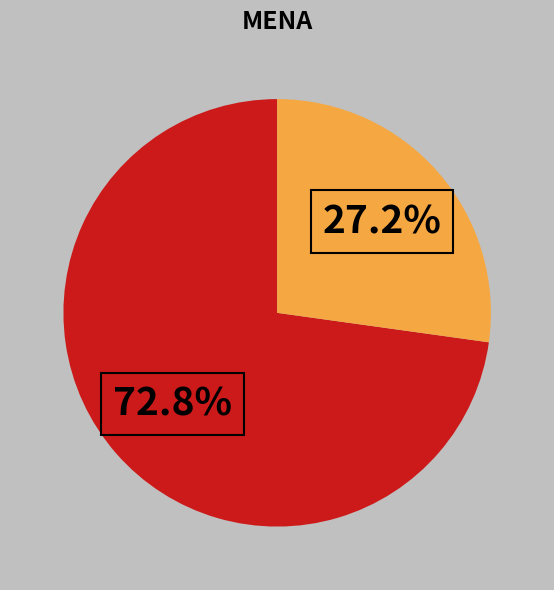

How many segments does this pie chart have?

2